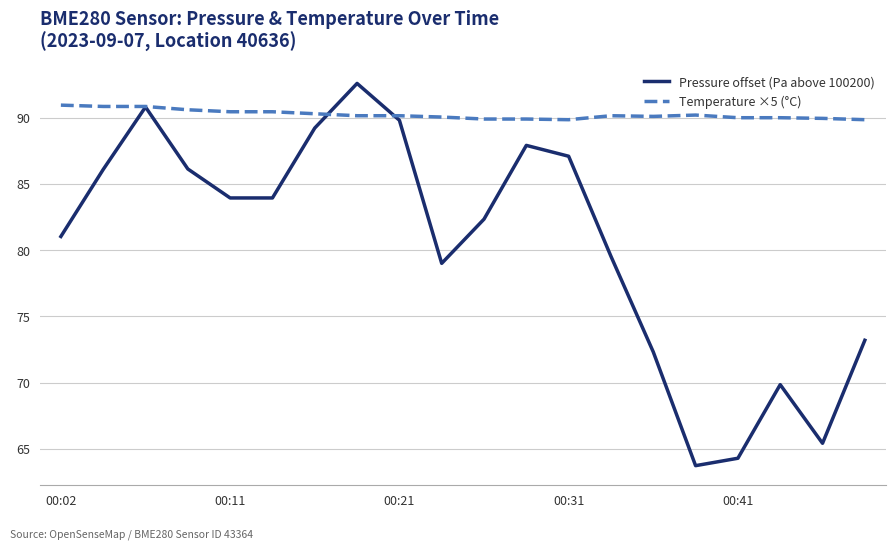

How many distinct data groups are displayed?

2